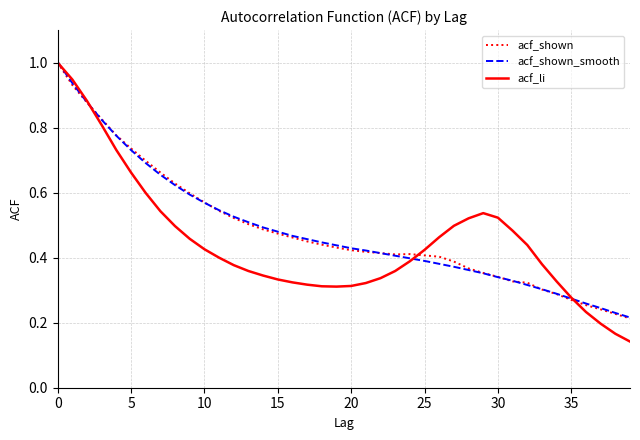

What is the maximum value shown in the chart?

1.0